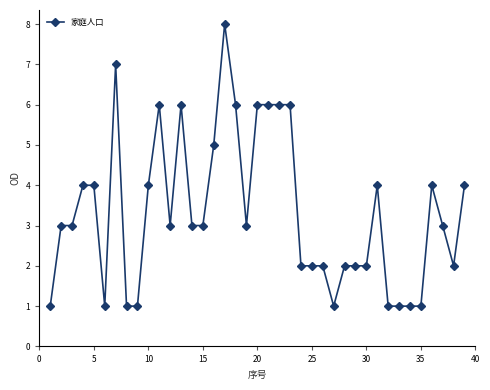

What is the value of the 19th point from the left?

3